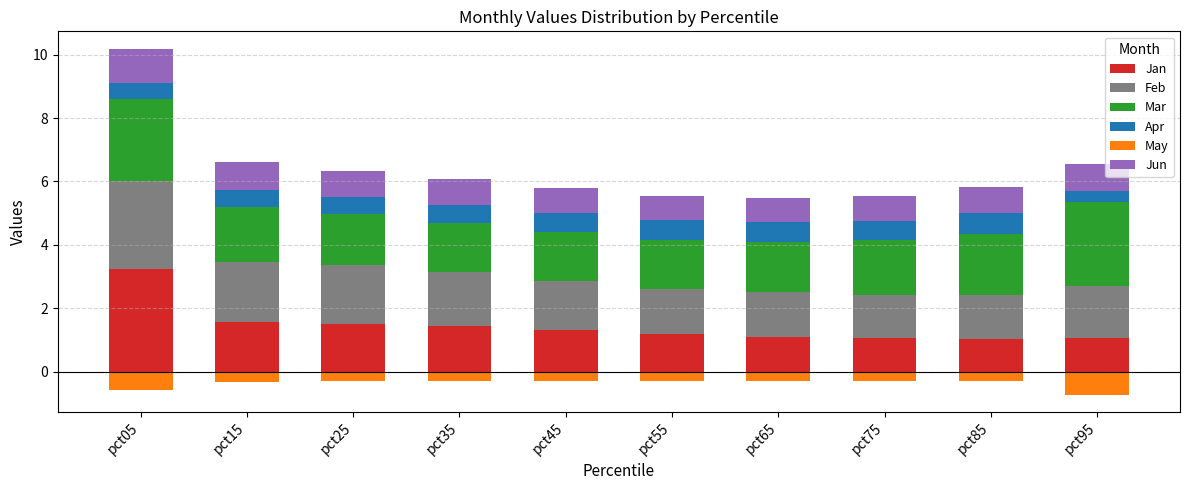

At which label is Feb closest to 2?

pct15